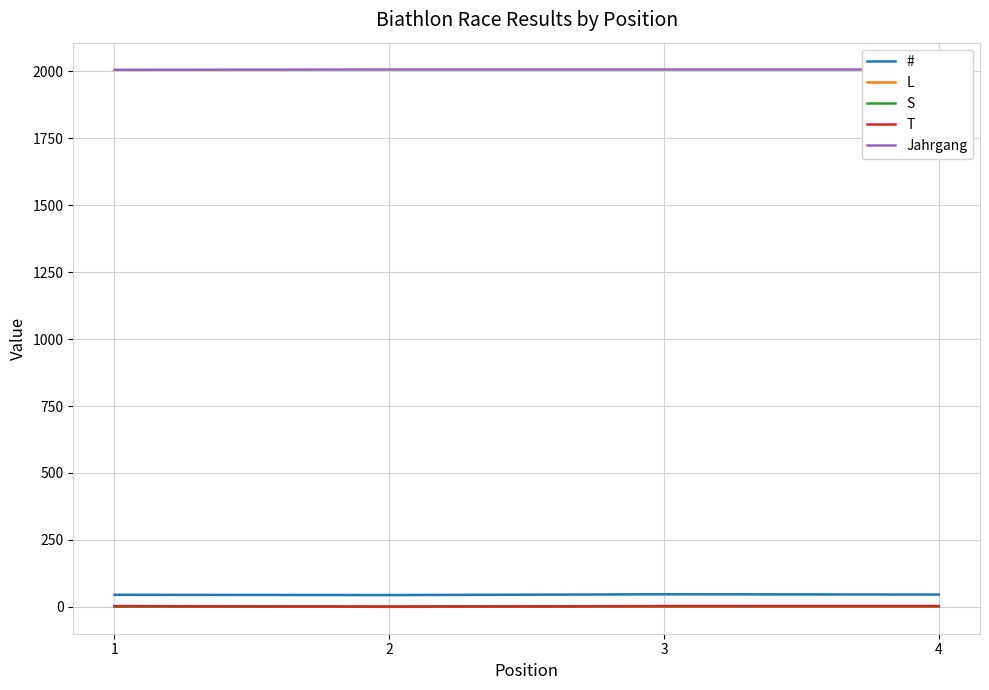

Reading left to right, extract all data points from this chart.

#: 45	44	47	46
L: 2	0	1	1
S: 1	1	2	2
T: 3	1	3	3
Jahrgang: 2006	2007	2007	2007